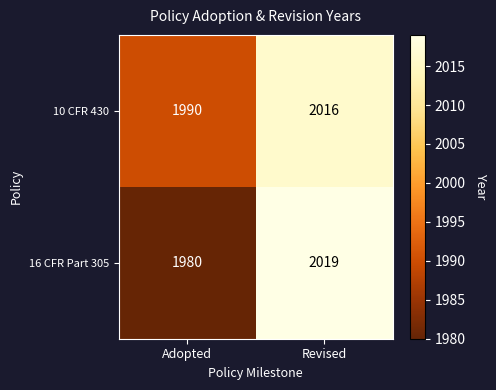

Where is 16 CFR Part 305 nearest to the value 1999?

Adopted